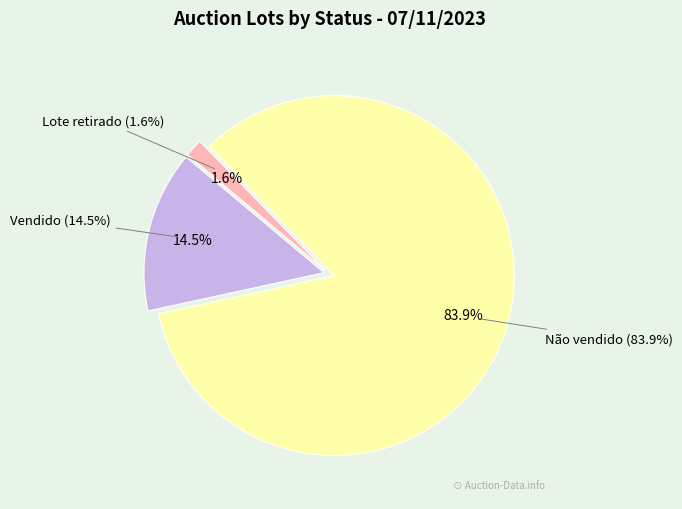

Is Não vendido the majority of the pie?

Yes